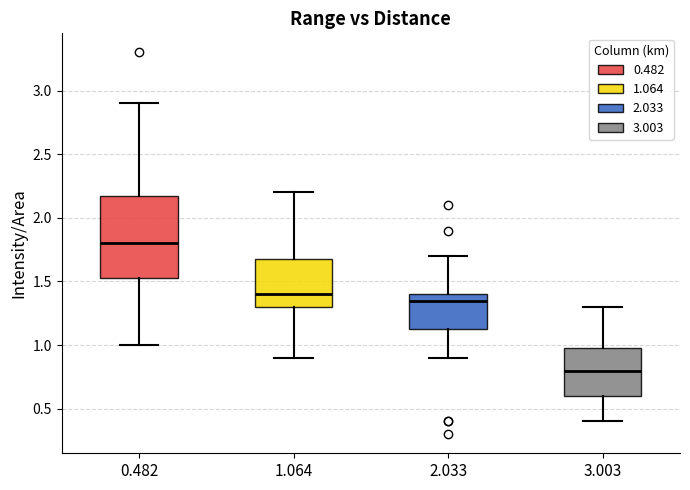

Where is the upper edge of the box at x = 3.003 on the y-axis? The values are not printed on the chart, so give them approximately, as read against the axis.

1.00